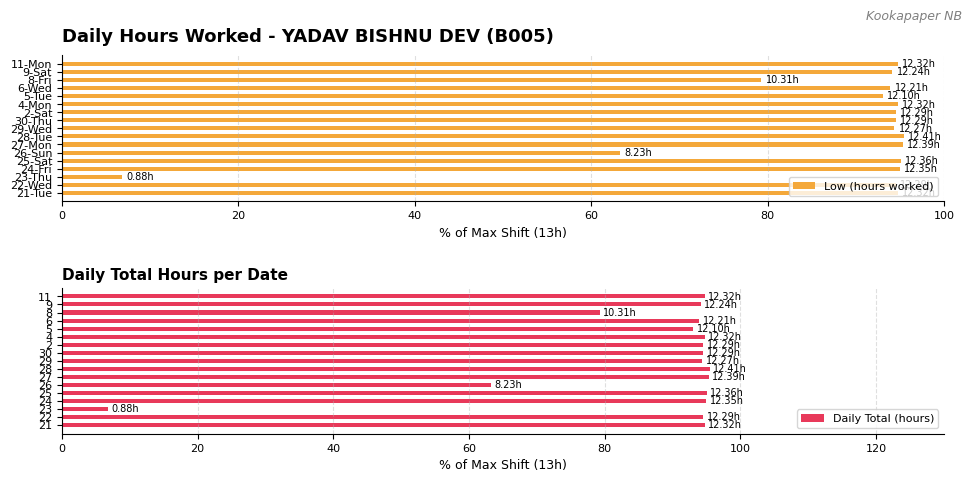

The value of Low (hours worked) at 5-Tue is 44.2. True or false?

False